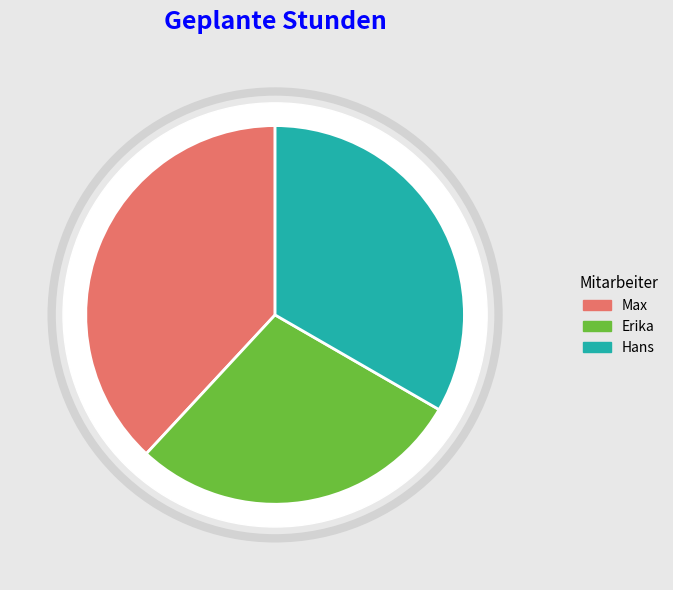

Combined, do Erika and Hans account for over 50%?

Yes